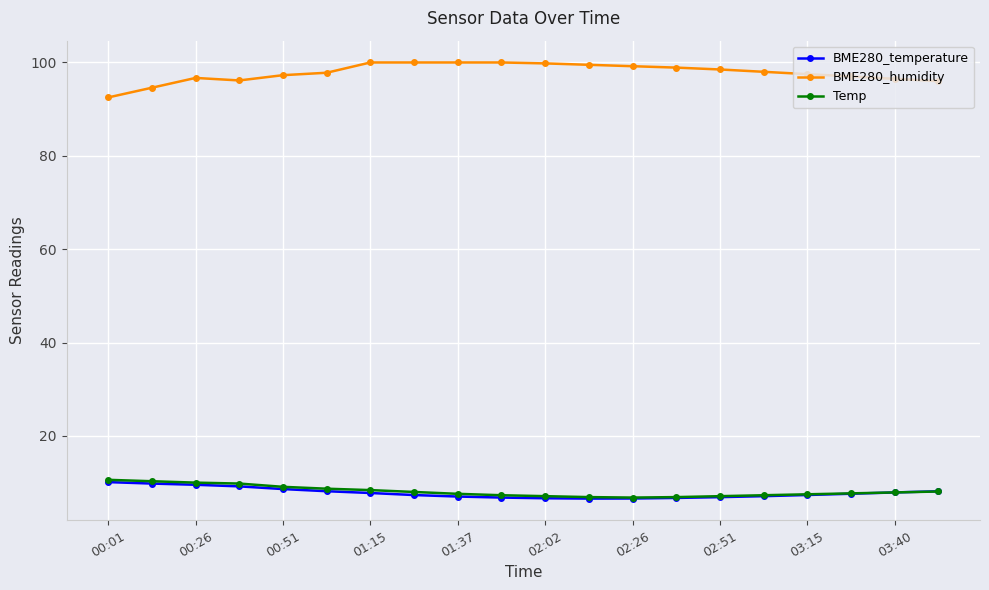

What is the maximum value for BME280_humidity?

100.0